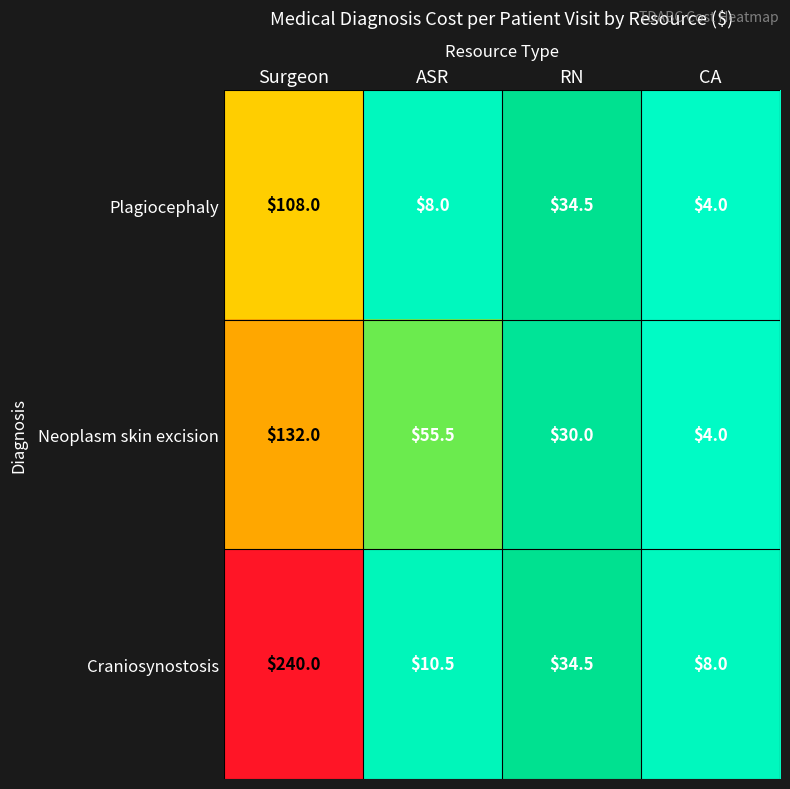

What is the minimum value shown in the chart?

4.0